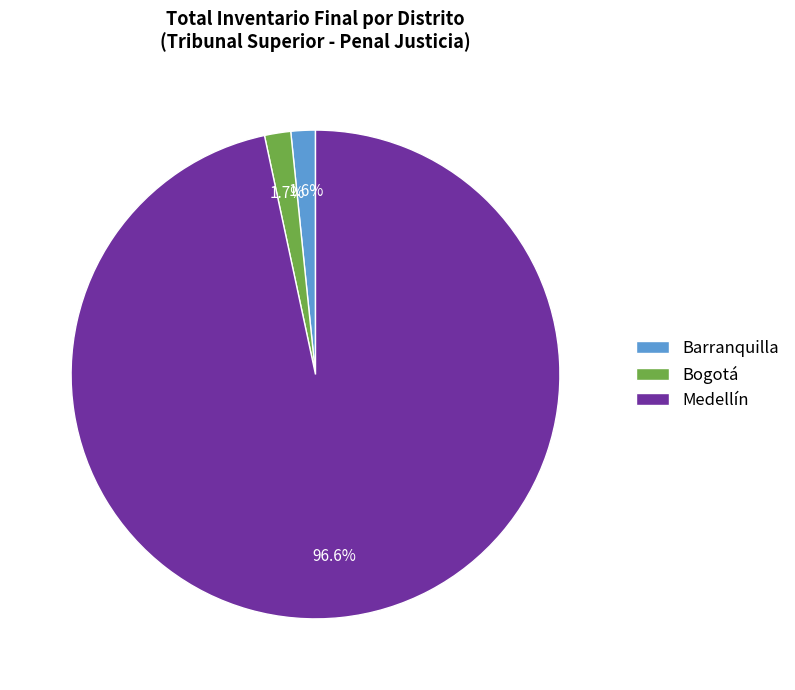

The Medellín slice represents 97% of the pie. True or false?

True